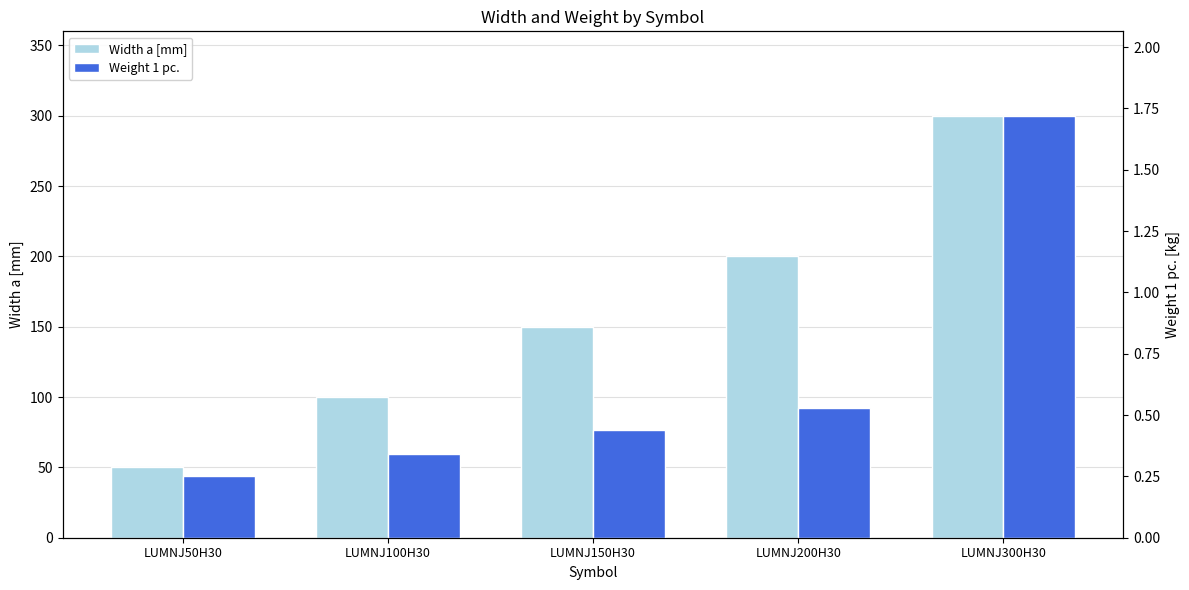

What are all the series names shown in the legend?

Width a [mm], Weight 1 pc.